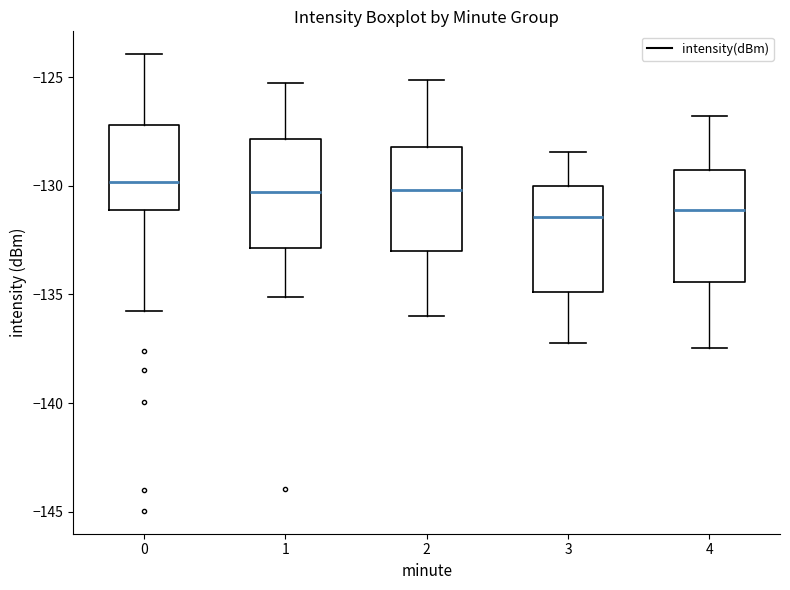

Where does the lower whisker of the box at x = 0 end on the y-axis? The values are not printed on the chart, so give them approximately, as read against the axis.

-136.0